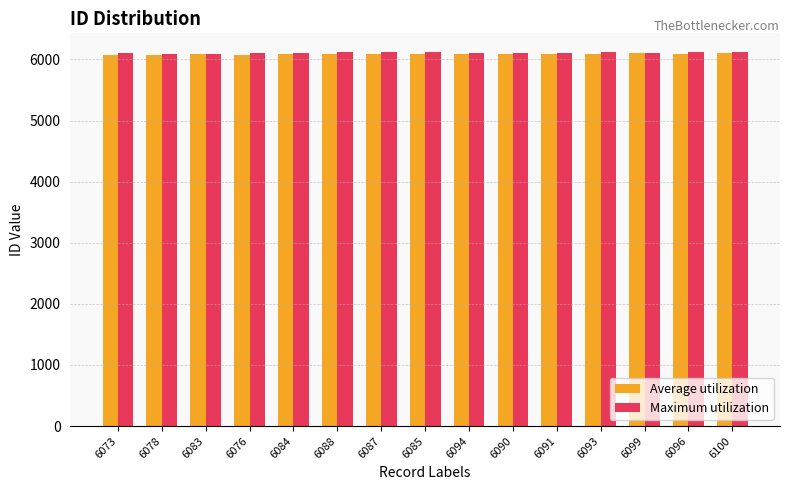

What is the maximum value for Maximum utilization?

6121